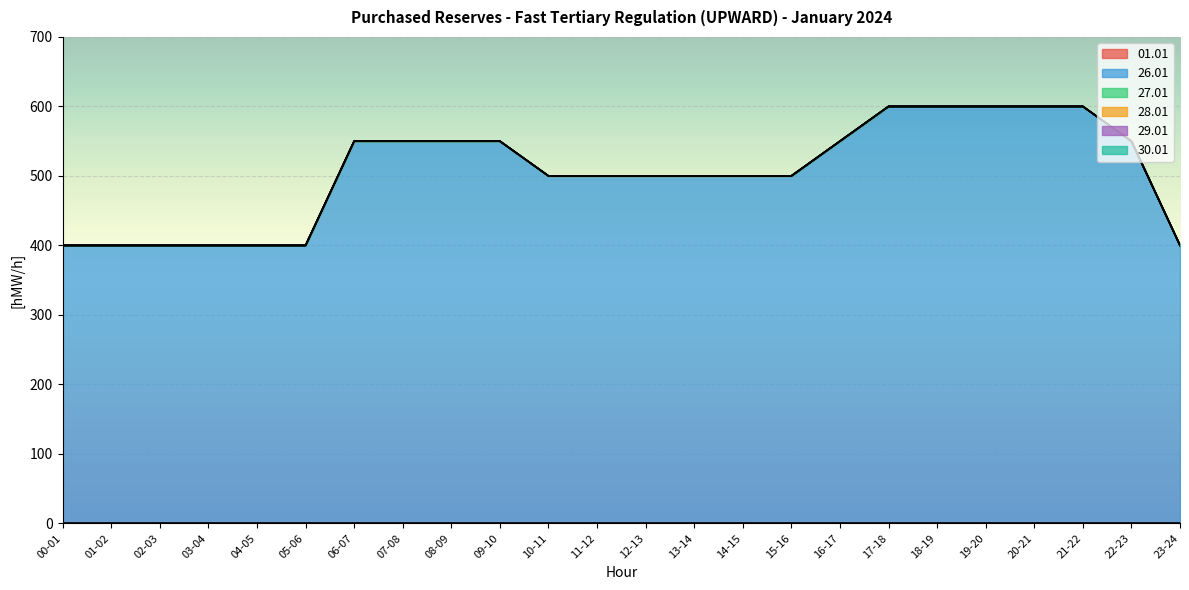

Reading left to right, list all the values displayed in this chart.

01.01: 00-01=0	01-02=0	02-03=0	03-04=0	04-05=0	05-06=0	06-07=0	07-08=0	08-09=0	09-10=0	10-11=0	11-12=0	12-13=0	13-14=0	14-15=0	15-16=0	16-17=0	17-18=0	18-19=0	19-20=0	20-21=0	21-22=0	22-23=0	23-24=0
26.01: 00-01=400	01-02=400	02-03=400	03-04=400	04-05=400	05-06=400	06-07=550	07-08=550	08-09=550	09-10=550	10-11=500	11-12=500	12-13=500	13-14=500	14-15=500	15-16=500	16-17=550	17-18=600	18-19=600	19-20=600	20-21=600	21-22=600	22-23=550	23-24=400
27.01: 00-01=0	01-02=0	02-03=0	03-04=0	04-05=0	05-06=0	06-07=0	07-08=0	08-09=0	09-10=0	10-11=0	11-12=0	12-13=0	13-14=0	14-15=0	15-16=0	16-17=0	17-18=0	18-19=0	19-20=0	20-21=0	21-22=0	22-23=0	23-24=0
28.01: 00-01=0	01-02=0	02-03=0	03-04=0	04-05=0	05-06=0	06-07=0	07-08=0	08-09=0	09-10=0	10-11=0	11-12=0	12-13=0	13-14=0	14-15=0	15-16=0	16-17=0	17-18=0	18-19=0	19-20=0	20-21=0	21-22=0	22-23=0	23-24=0
29.01: 00-01=0	01-02=0	02-03=0	03-04=0	04-05=0	05-06=0	06-07=0	07-08=0	08-09=0	09-10=0	10-11=0	11-12=0	12-13=0	13-14=0	14-15=0	15-16=0	16-17=0	17-18=0	18-19=0	19-20=0	20-21=0	21-22=0	22-23=0	23-24=0
30.01: 00-01=0	01-02=0	02-03=0	03-04=0	04-05=0	05-06=0	06-07=0	07-08=0	08-09=0	09-10=0	10-11=0	11-12=0	12-13=0	13-14=0	14-15=0	15-16=0	16-17=0	17-18=0	18-19=0	19-20=0	20-21=0	21-22=0	22-23=0	23-24=0